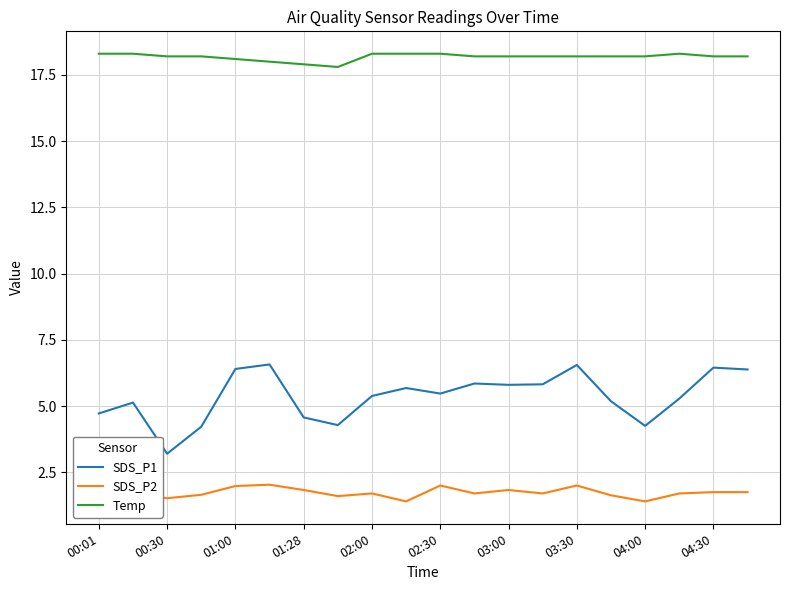

Which series has the largest range (max minus min)?

SDS_P1